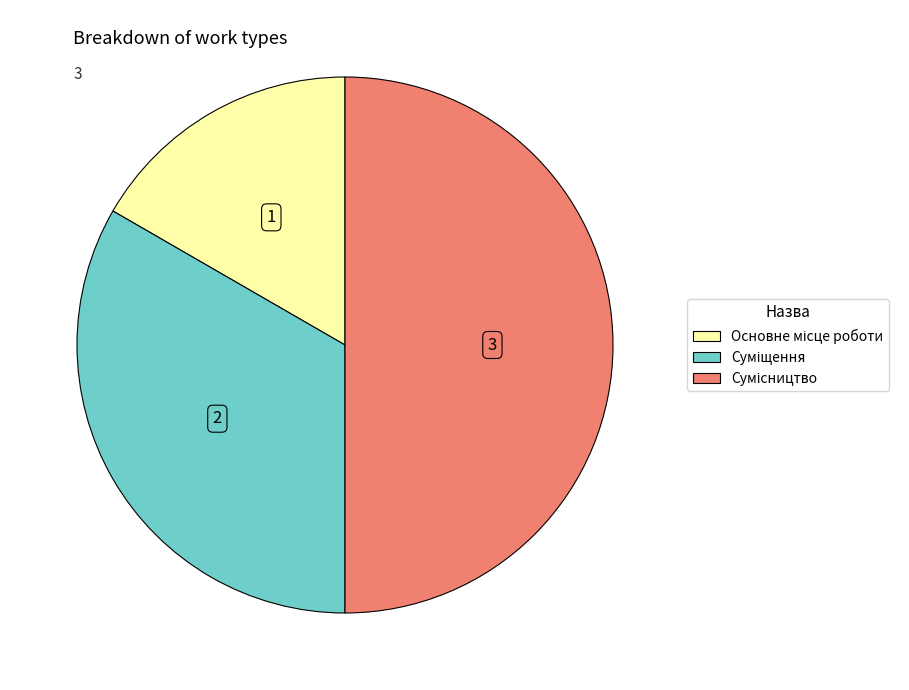

Which slice is the largest?

Сумісництво